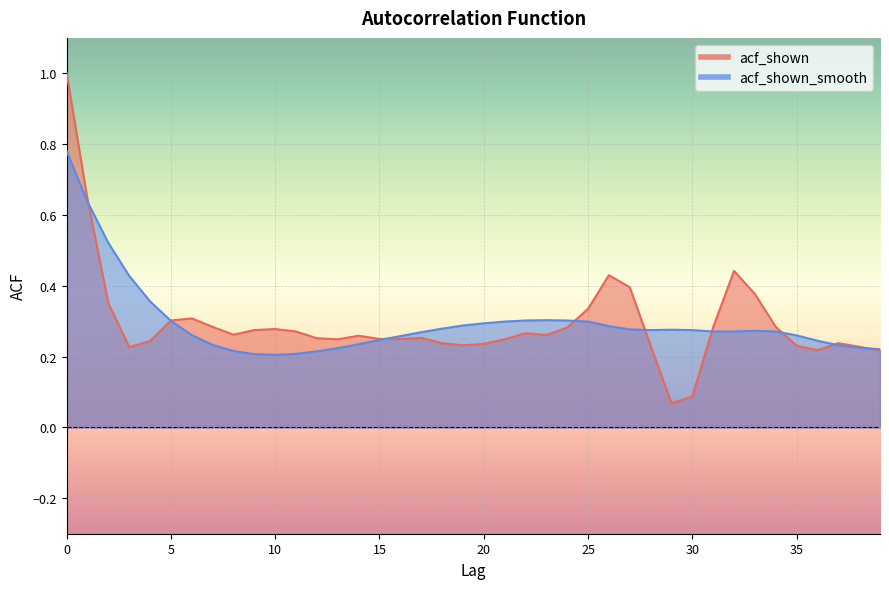

After their last crossing, which series has the higher values: acf_shown_smooth or acf_shown?

acf_shown_smooth